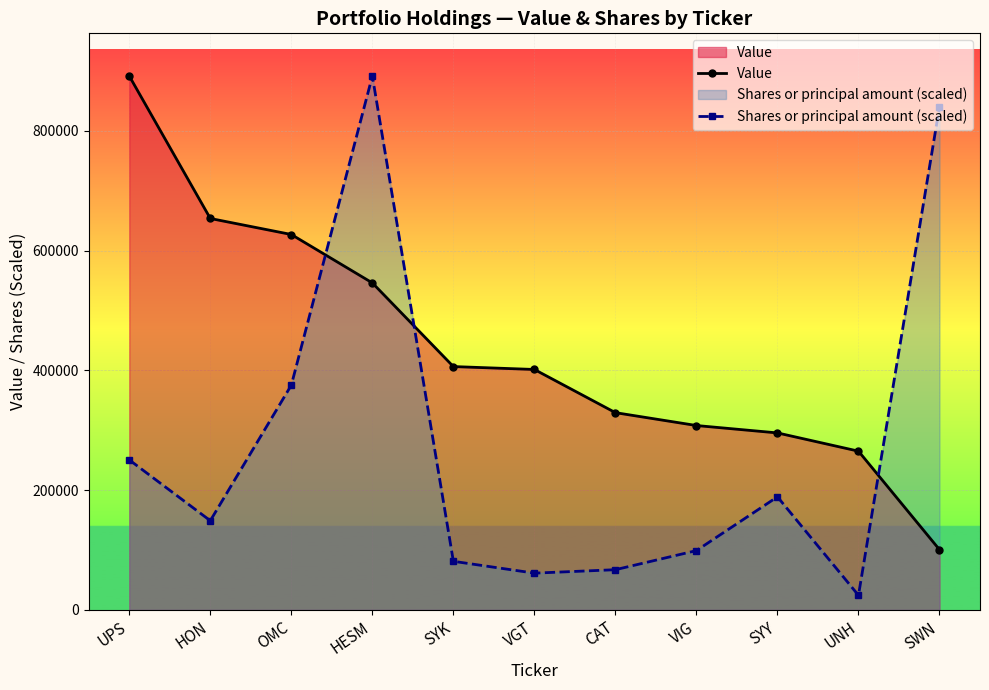

At how many categories does at least one series exceed 653933?

3